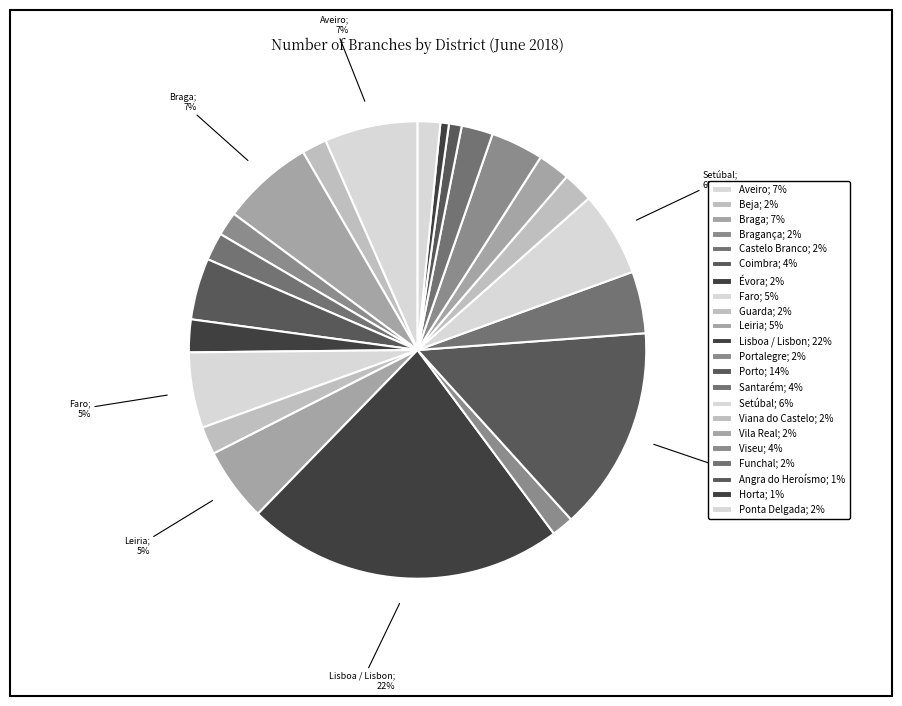

Which category has the biggest portion of the pie?

Lisboa / Lisbon